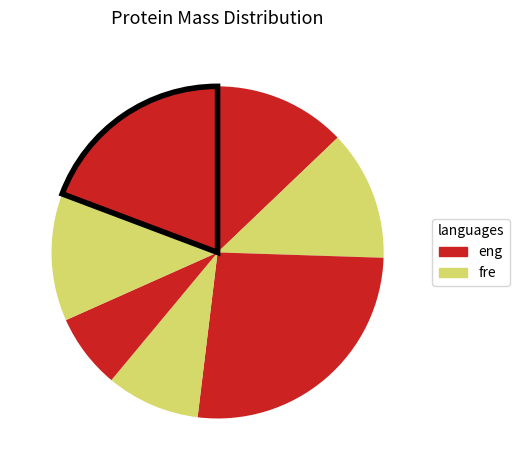

What is the smallest slice in the pie chart?

A0A3G2KF12